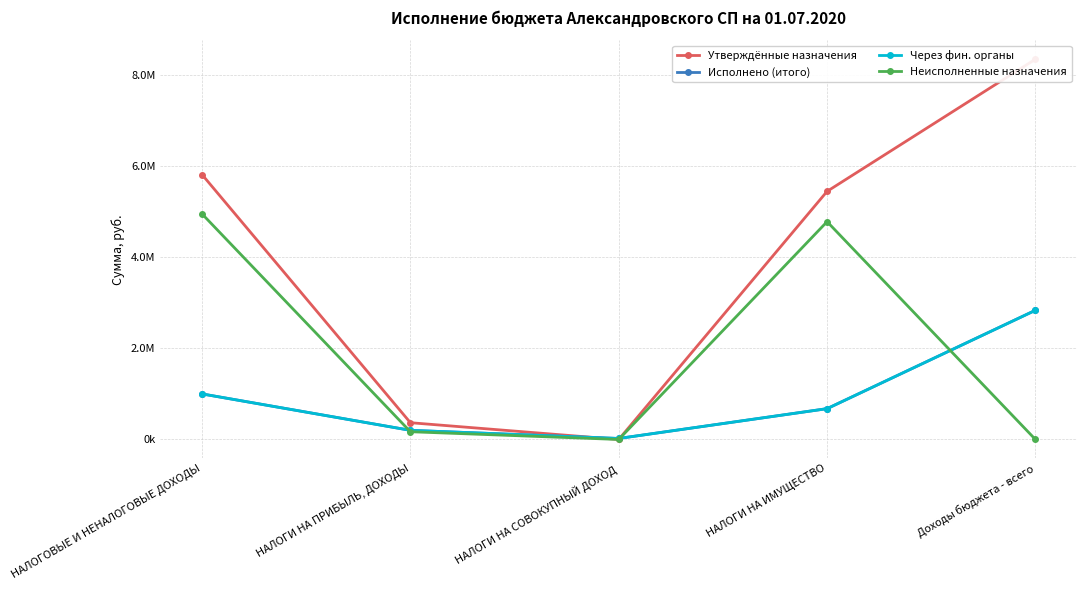

What are all the series names shown in the legend?

Утверждённые назначения, Исполнено (итого), Через фин. органы, Неисполненные назначения